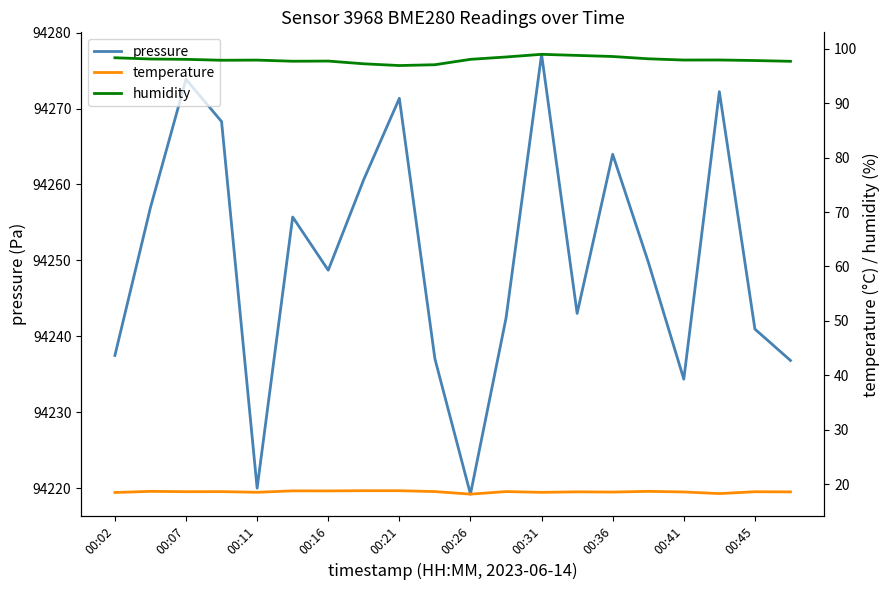

True or false: pressure has a value of 94277.1 at 00:31.

True